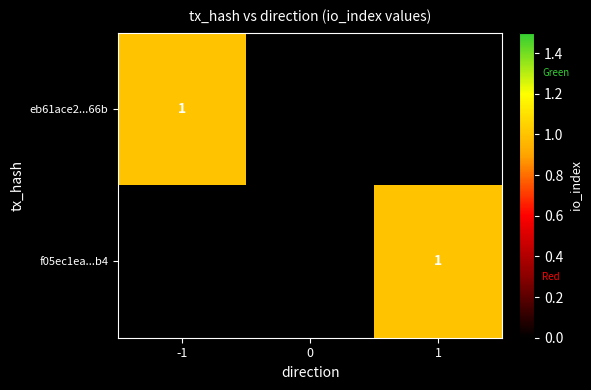

True or false: f05ec1ea...b4 has a value of 1 at 1.

True